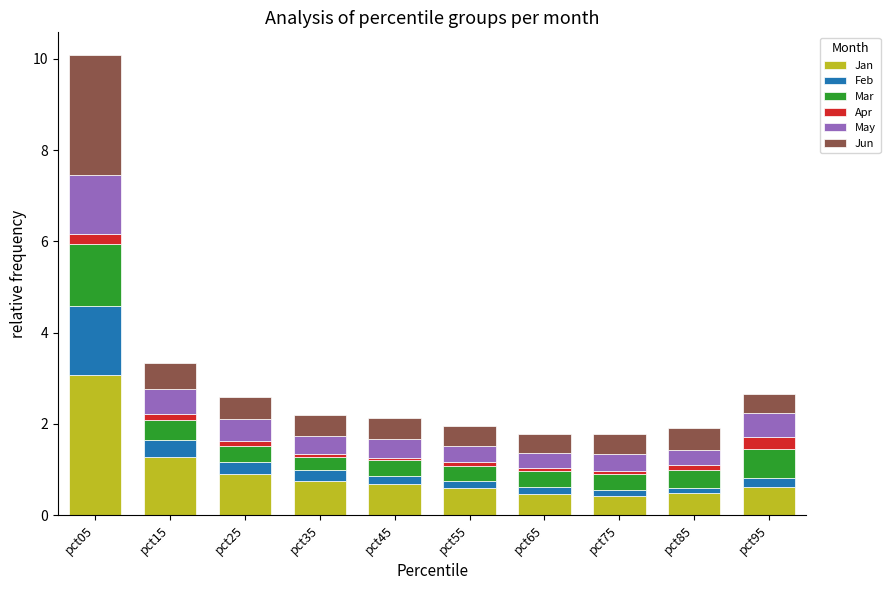

What is the lowest value of the Jan series?

0.4